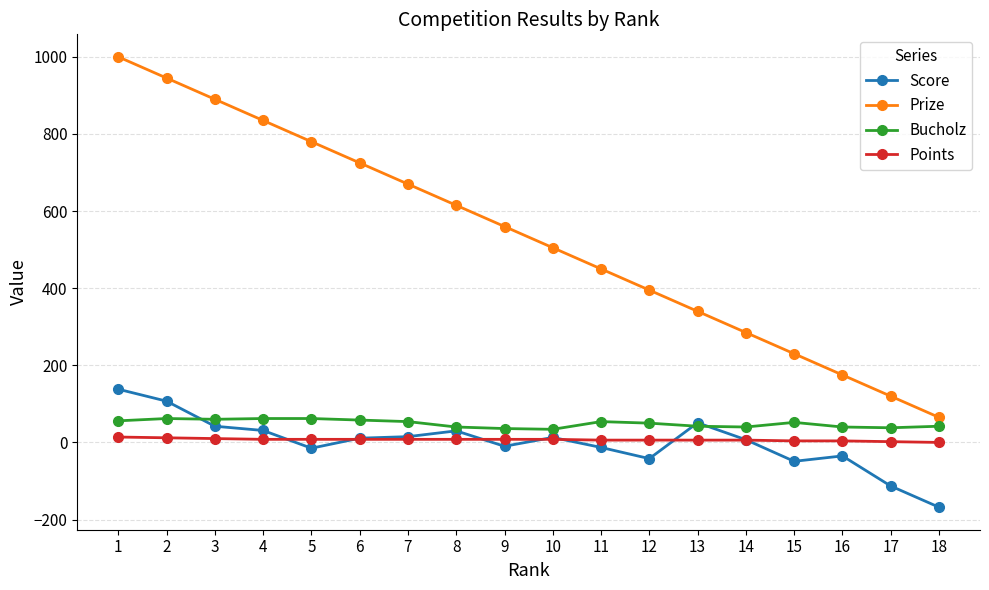

How many data points in Score are less than 11?

9